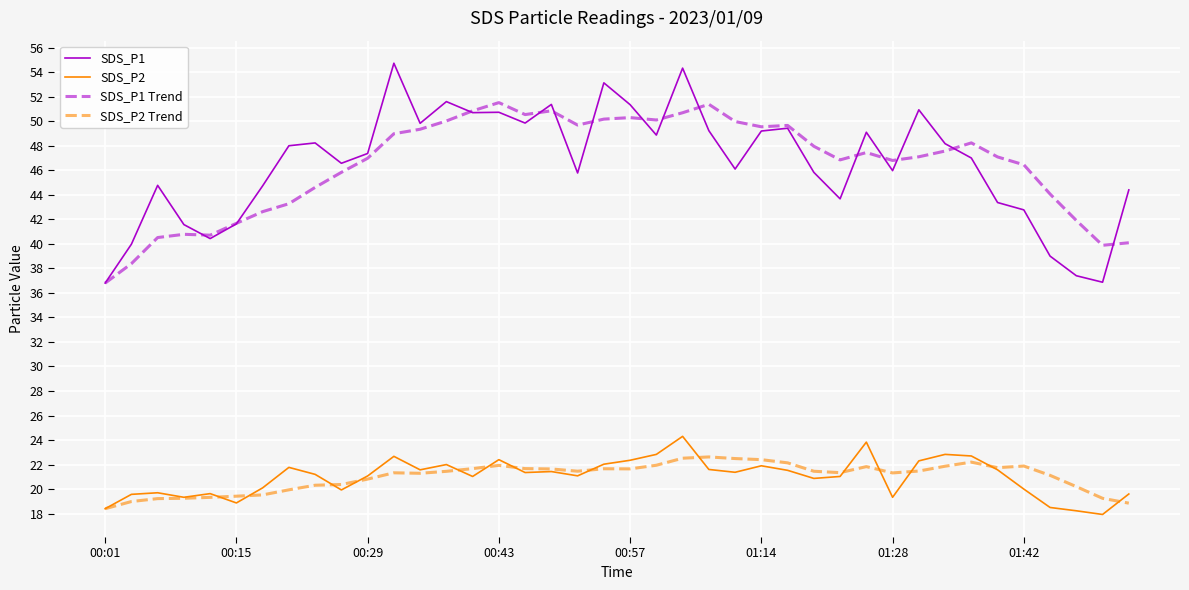

List the series in order of their peak value, highest first.

SDS_P1, SDS_P1 Trend, SDS_P2, SDS_P2 Trend